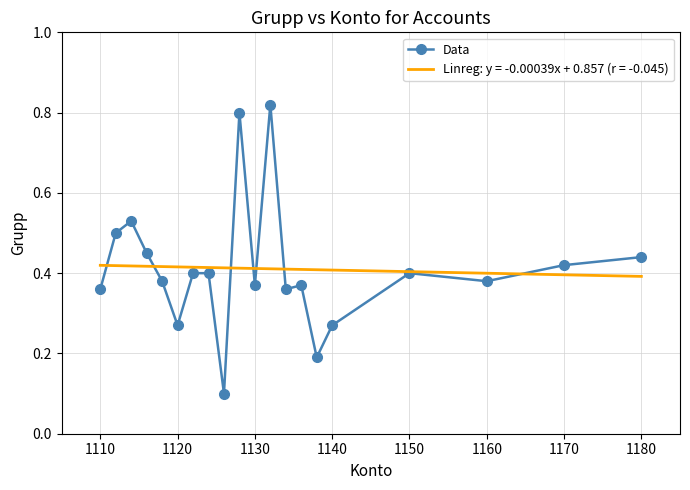

Which series has the largest range (max minus min)?

Data